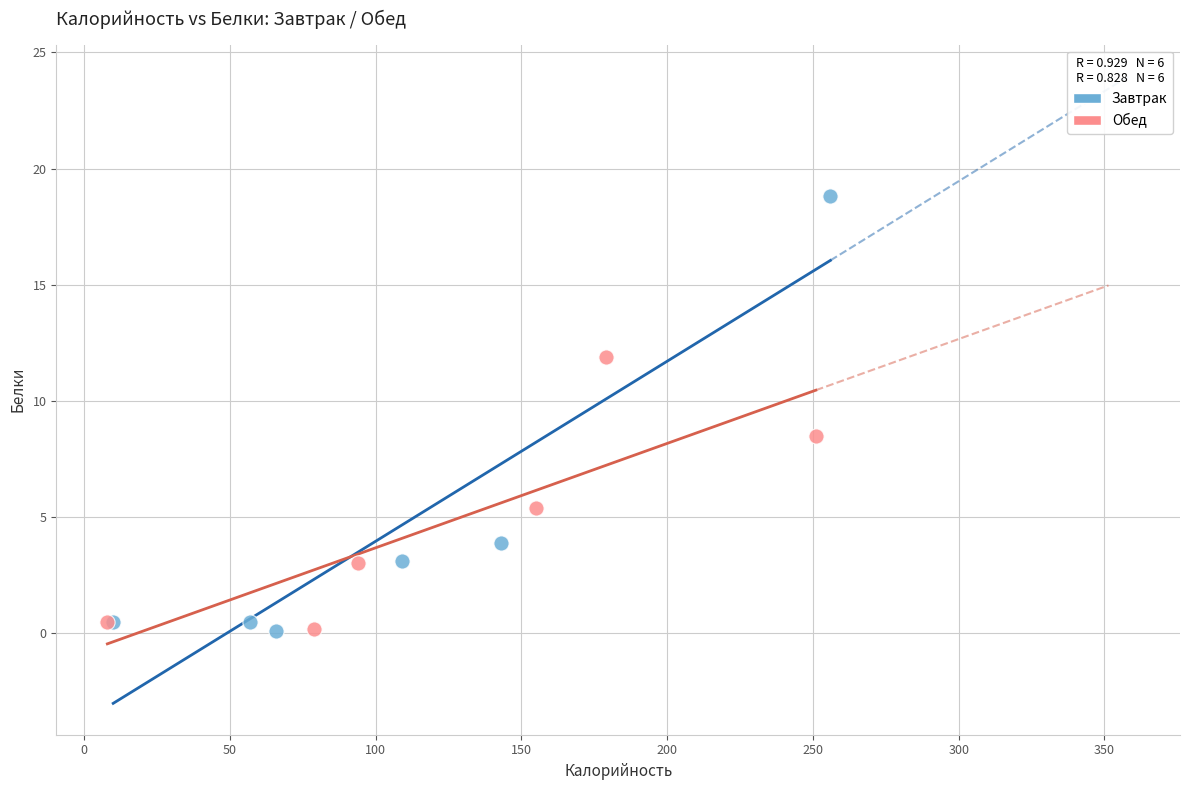

Which series has the largest Y range (max minus min)?

Завтрак